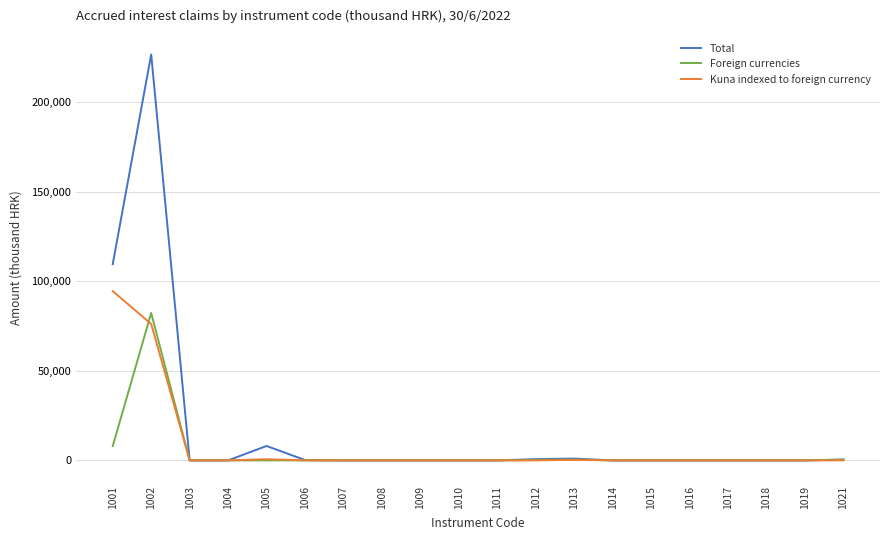

What is the maximum value for Foreign currencies?

82243